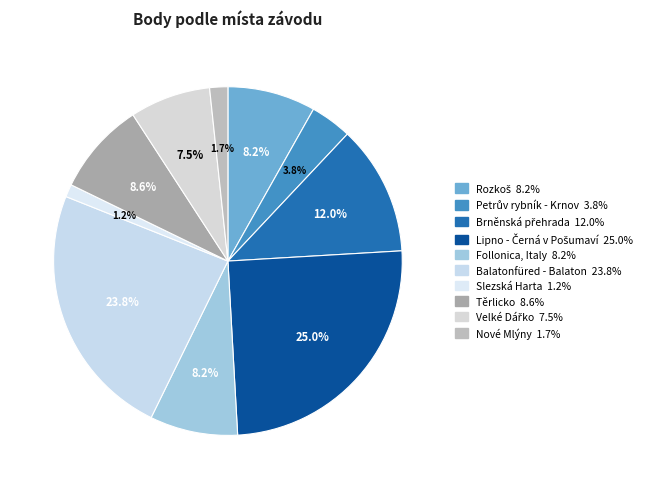

How many segments does this pie chart have?

10